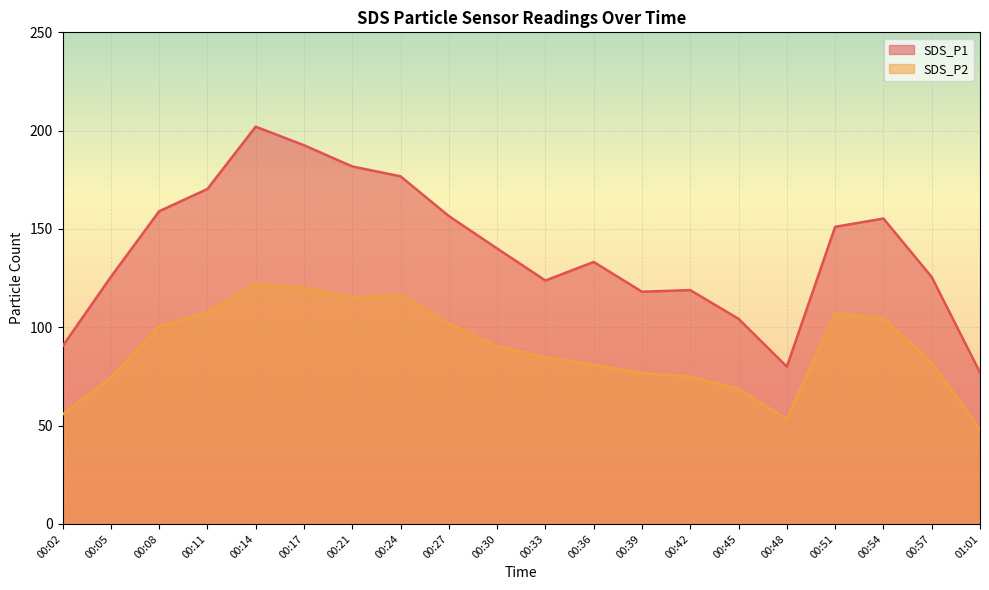

List the series in order of their overall mean, lowest first.

SDS_P2, SDS_P1